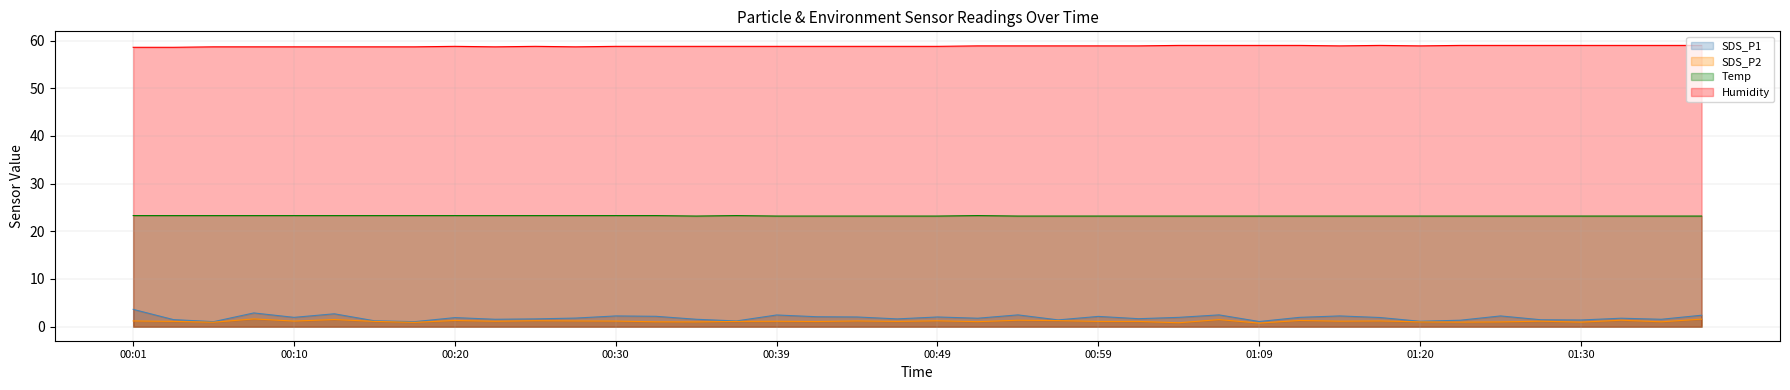

Is it true that Temp equals 23.3 at 00:37?

True